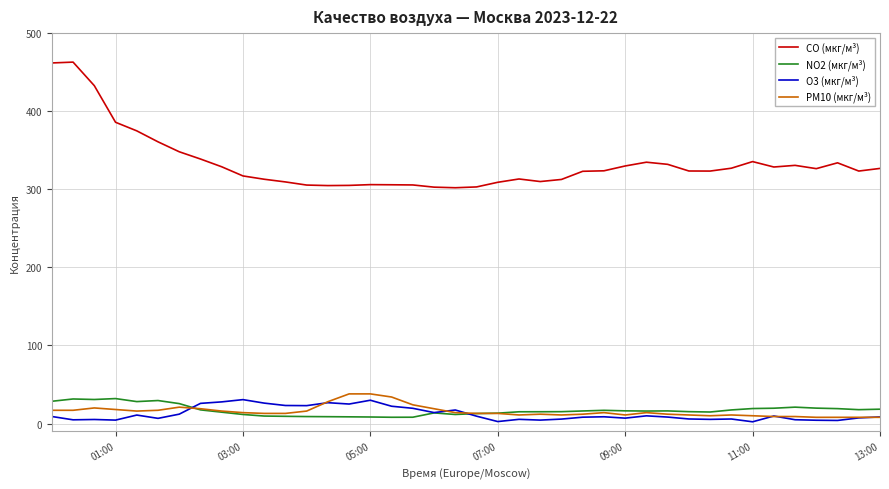

True or false: CO (мкг/м³) and O3 (мкг/м³) cross at least once.

False